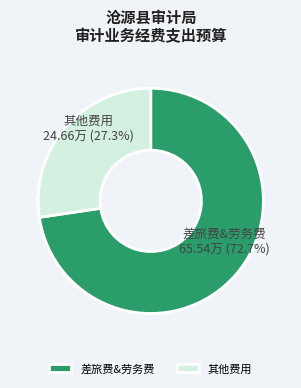

Between 差旅费&劳务费 and 其他费用, which is larger?

差旅费&劳务费